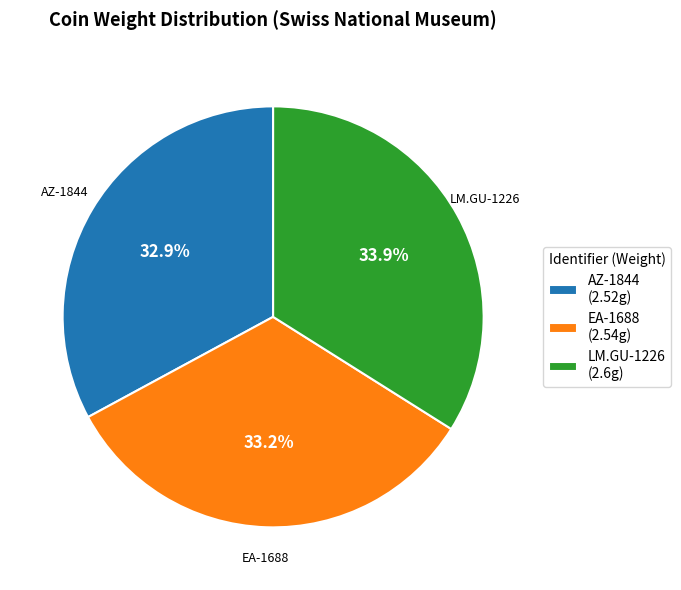

Does AZ-1844 represent more than half of the total?

No